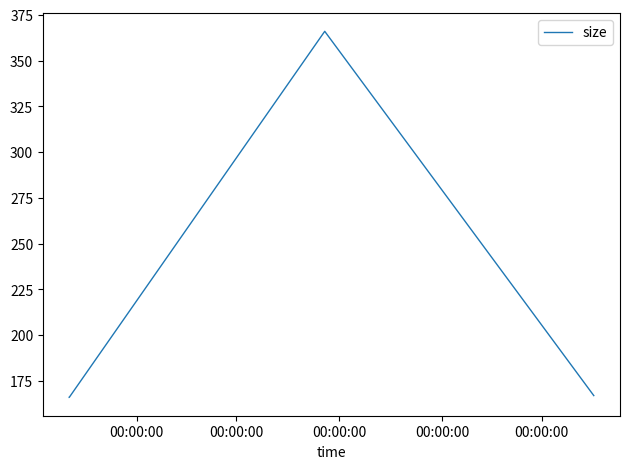

What is the smallest value displayed?

166